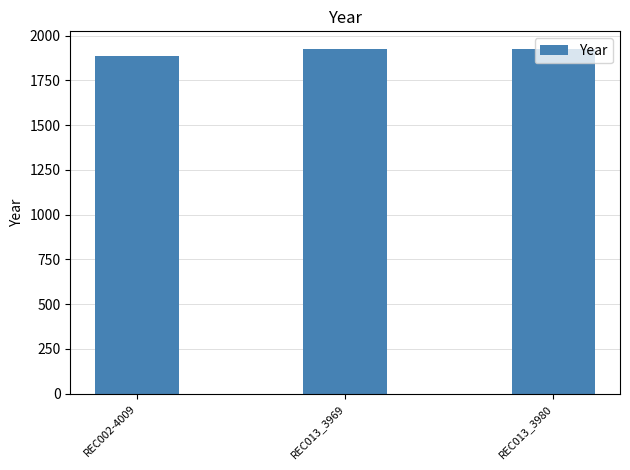

Reading left to right, extract all data points from this chart.

1887	1927	1927